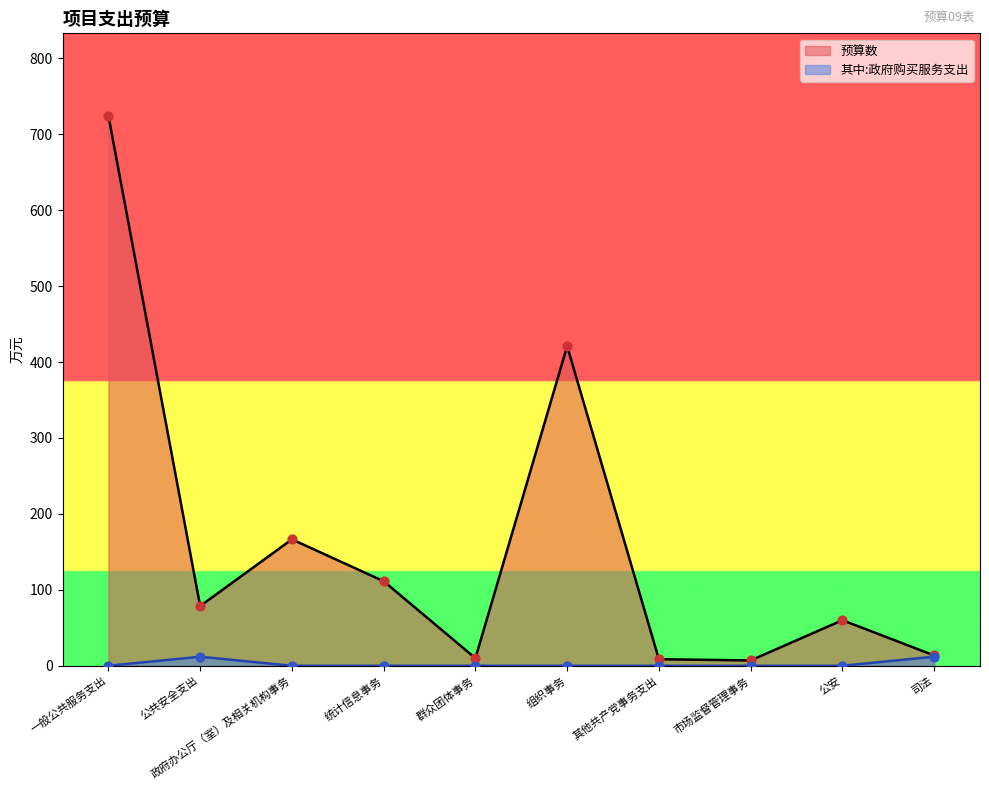

Which series has the largest Y range (max minus min)?

预算数